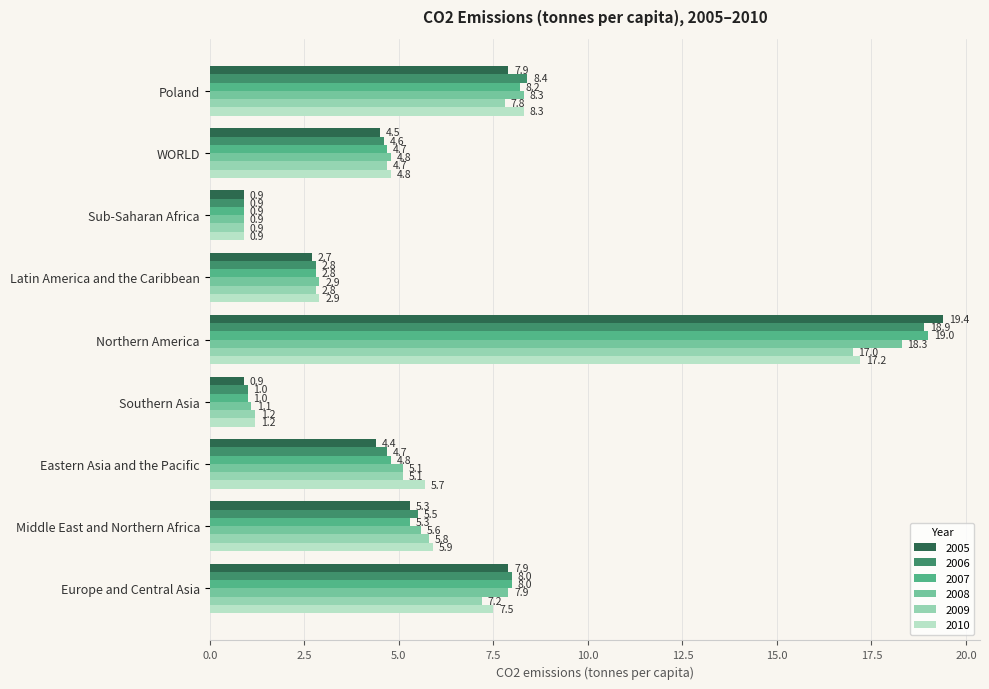

Rank the series at Northern America from lowest to highest value.

2009, 2010, 2008, 2006, 2007, 2005